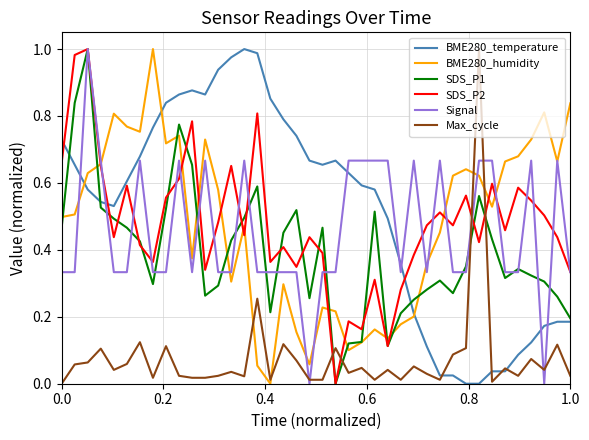

After their last crossing, which series has the higher values: Max_cycle or Signal?

Signal